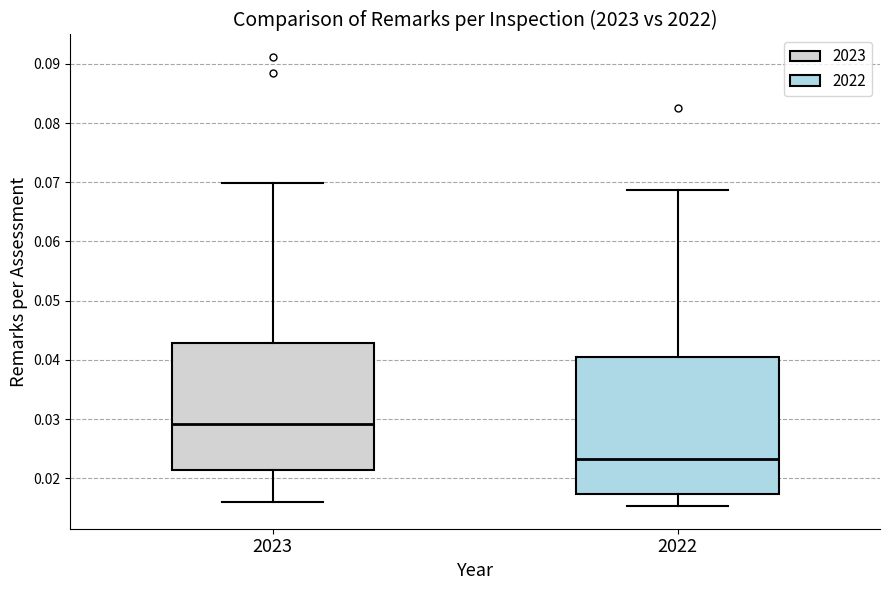

Which box is the tallest, from its lower edge to its upper edge?

2022